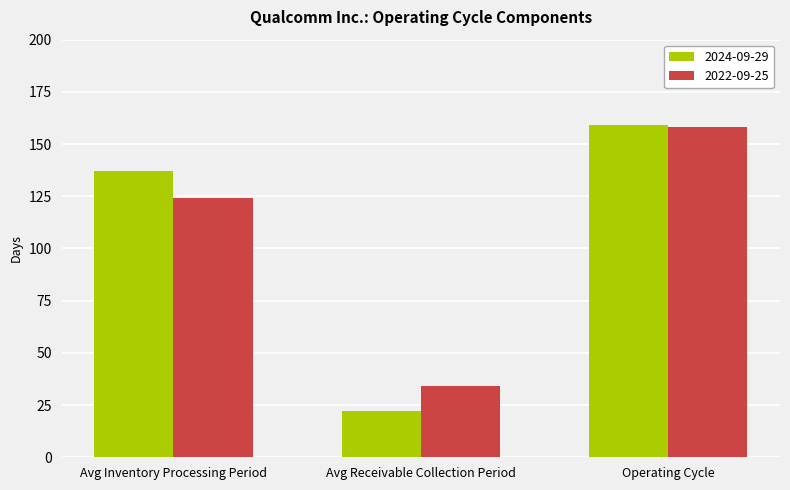

Rank the categories by 2024-09-29 value from highest to lowest.

Operating Cycle, Avg Inventory Processing Period, Avg Receivable Collection Period